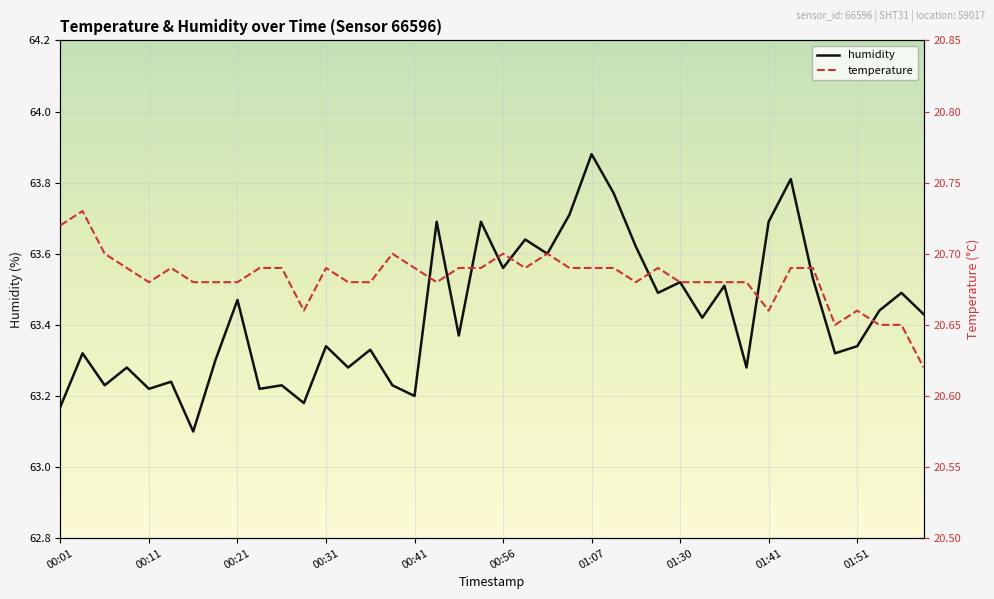

What is the minimum value for humidity?

63.1